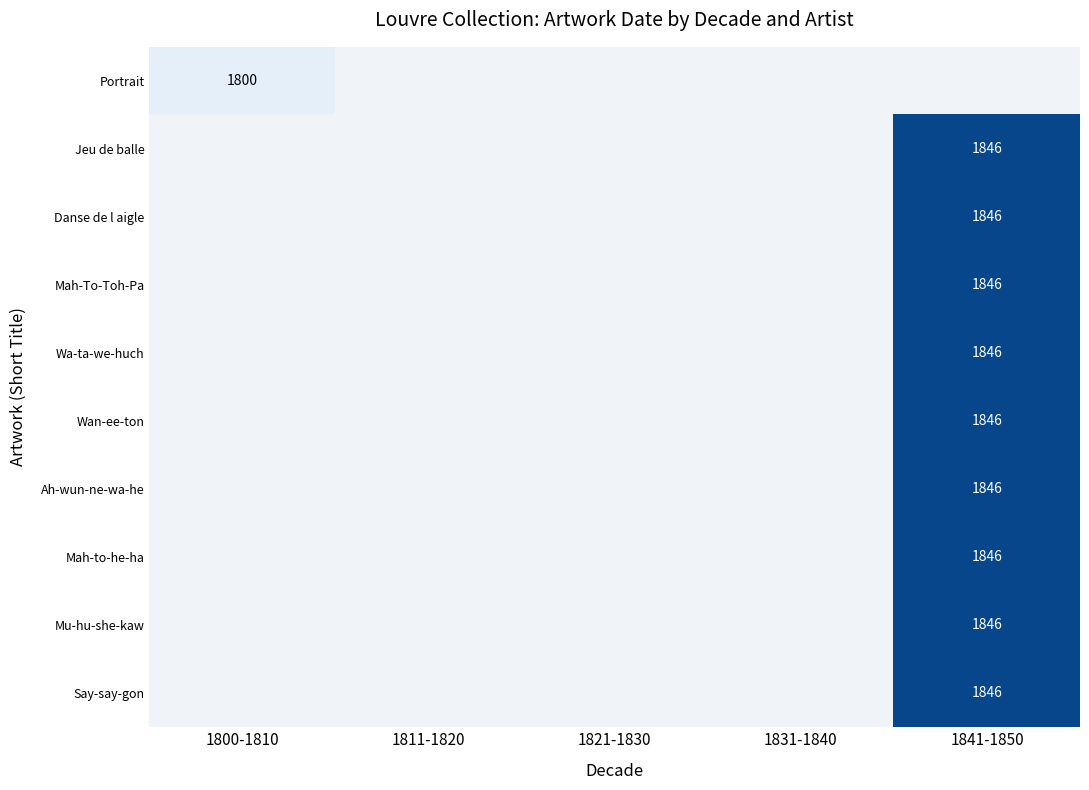

At which category does the chart reach its peak across all series?

1841-1850